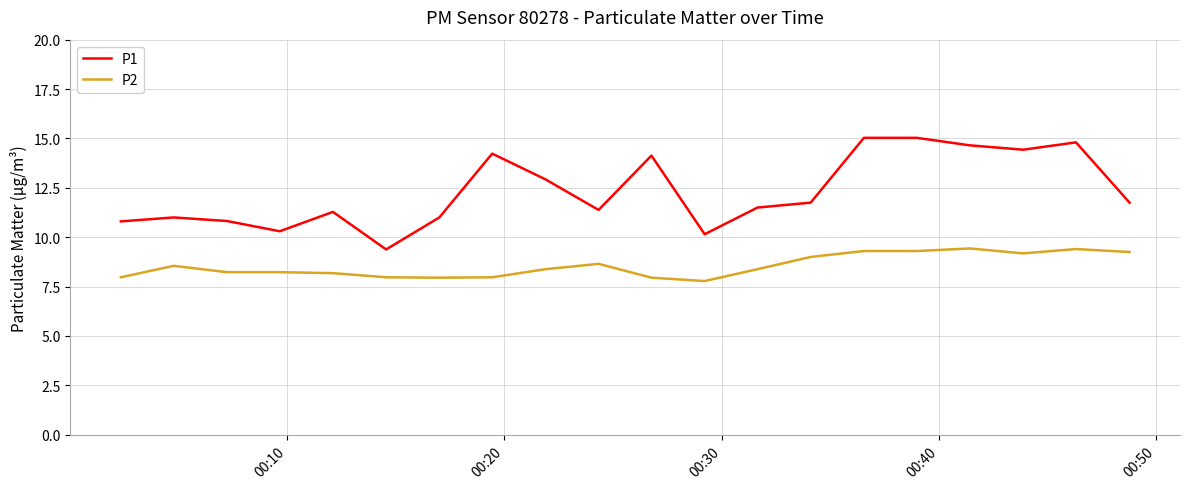

What is the minimum value for P2?

7.8